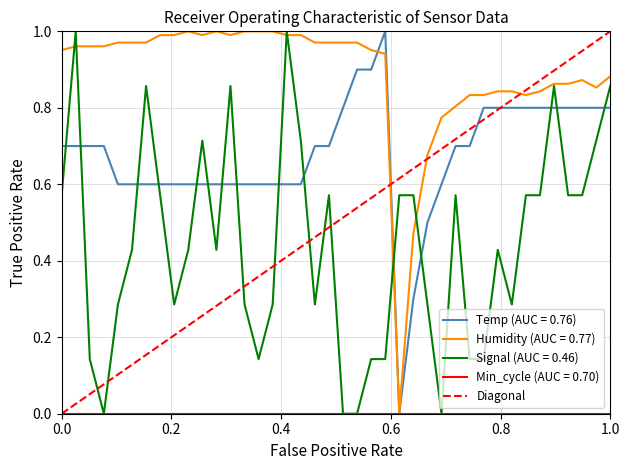

Is it true that the value at 1.0 is 1?

False